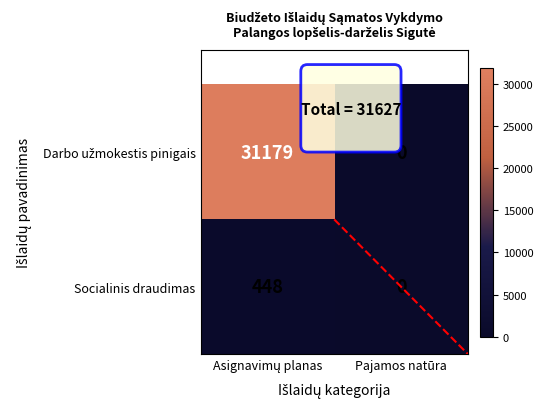

What is the average value of the Socialinis draudimas series?

224